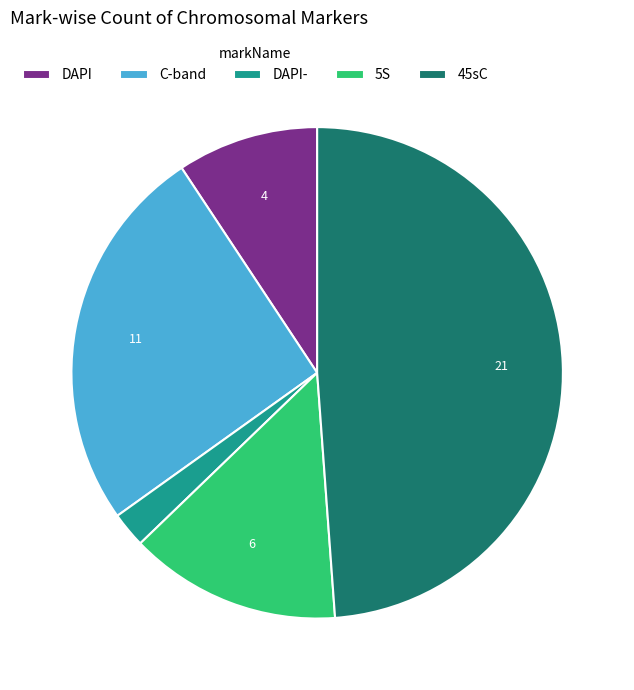

Is it true that C-band is 20% of the pie?

False